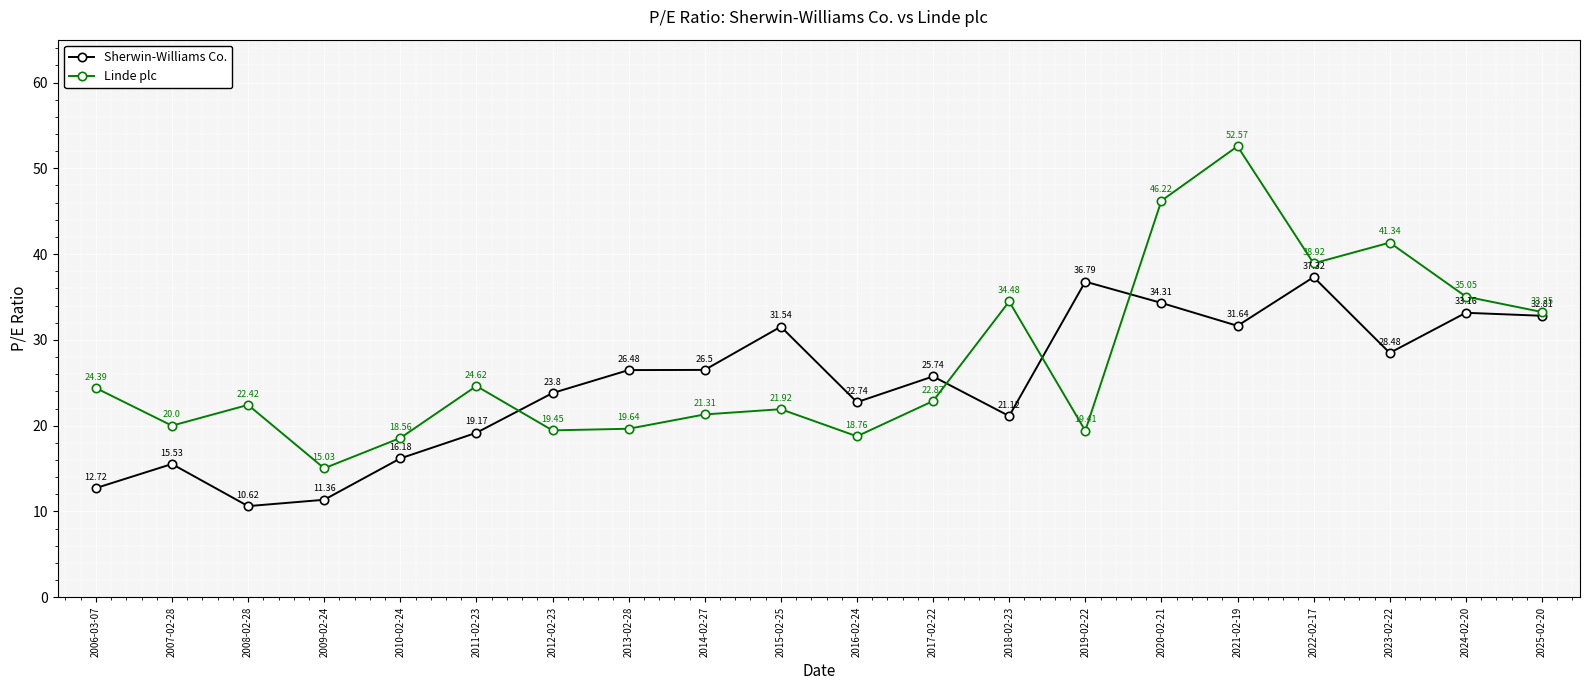

True or false: Sherwin-Williams Co. has more than 1 interior local peaks.

True